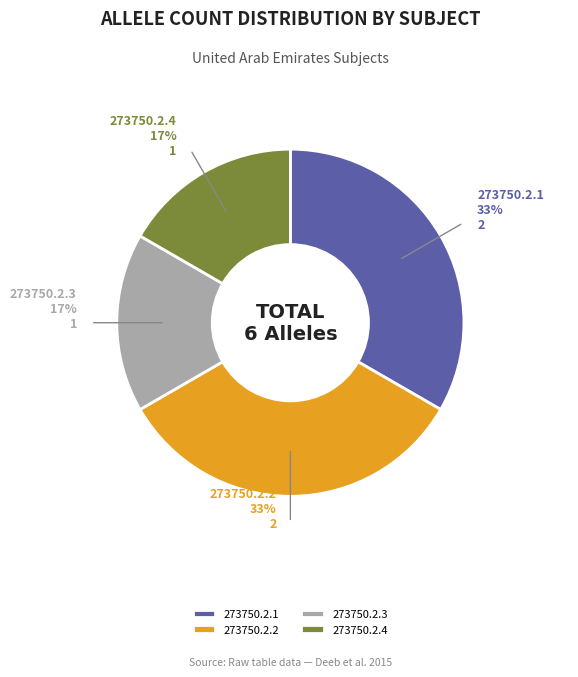

Do 273750.2.1 and 273750.2.2 together represent more than half of the pie?

Yes